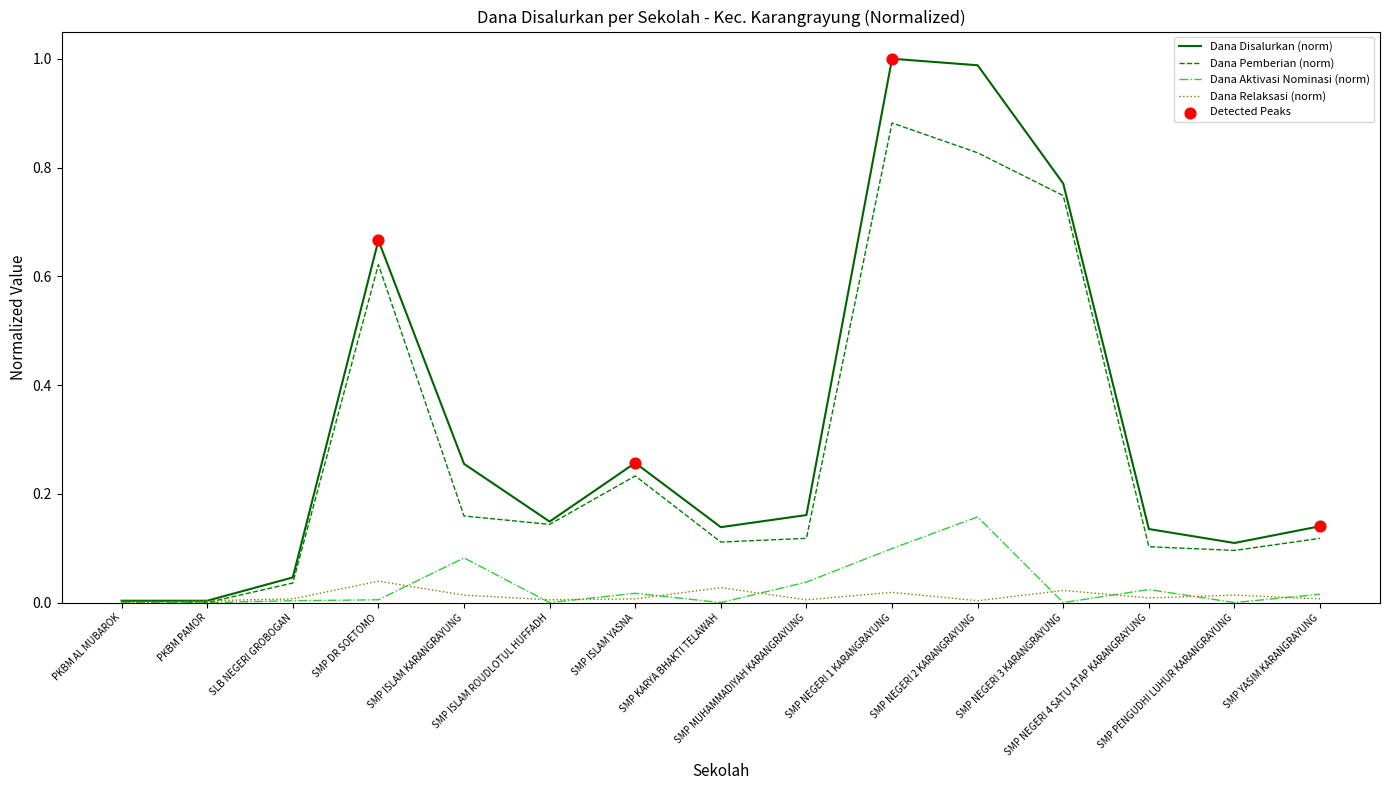

Which series has the largest range (max minus min)?

Dana Disalurkan (norm)